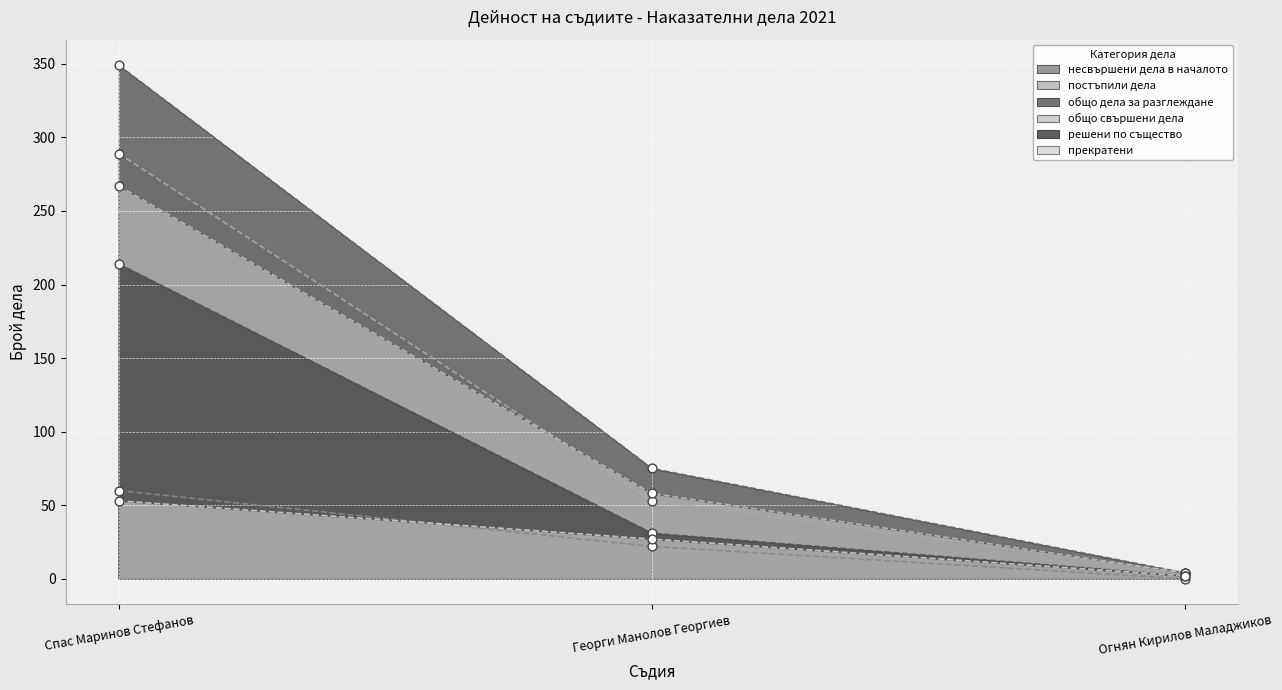

What are all the series names shown in the legend?

несвършени дела в началото, постъпили дела, общо дела за разглеждане, общо свършени дела, решени по същество, прекратени